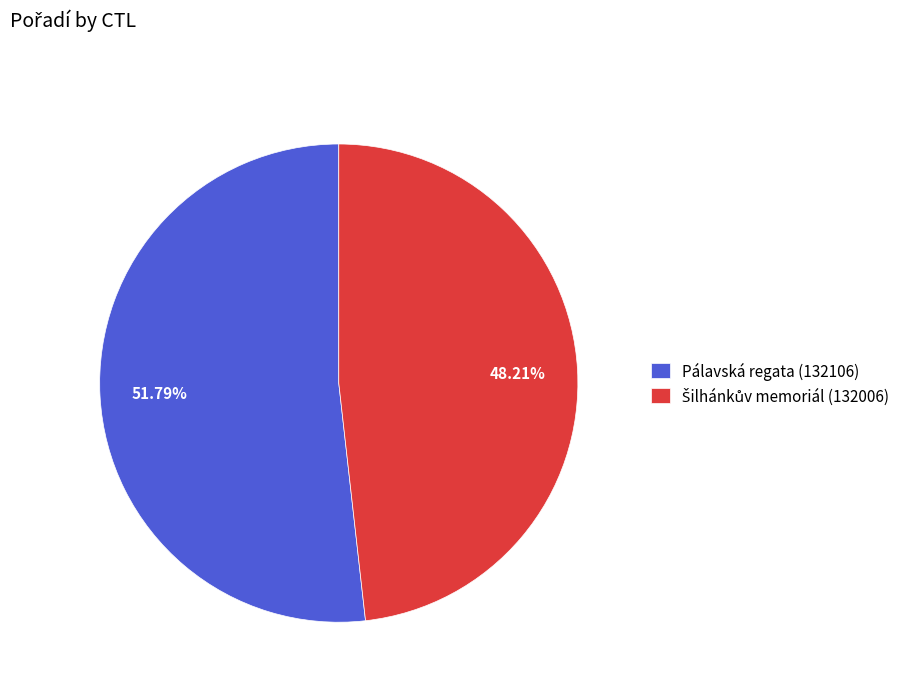

How many slices are in this pie chart?

2